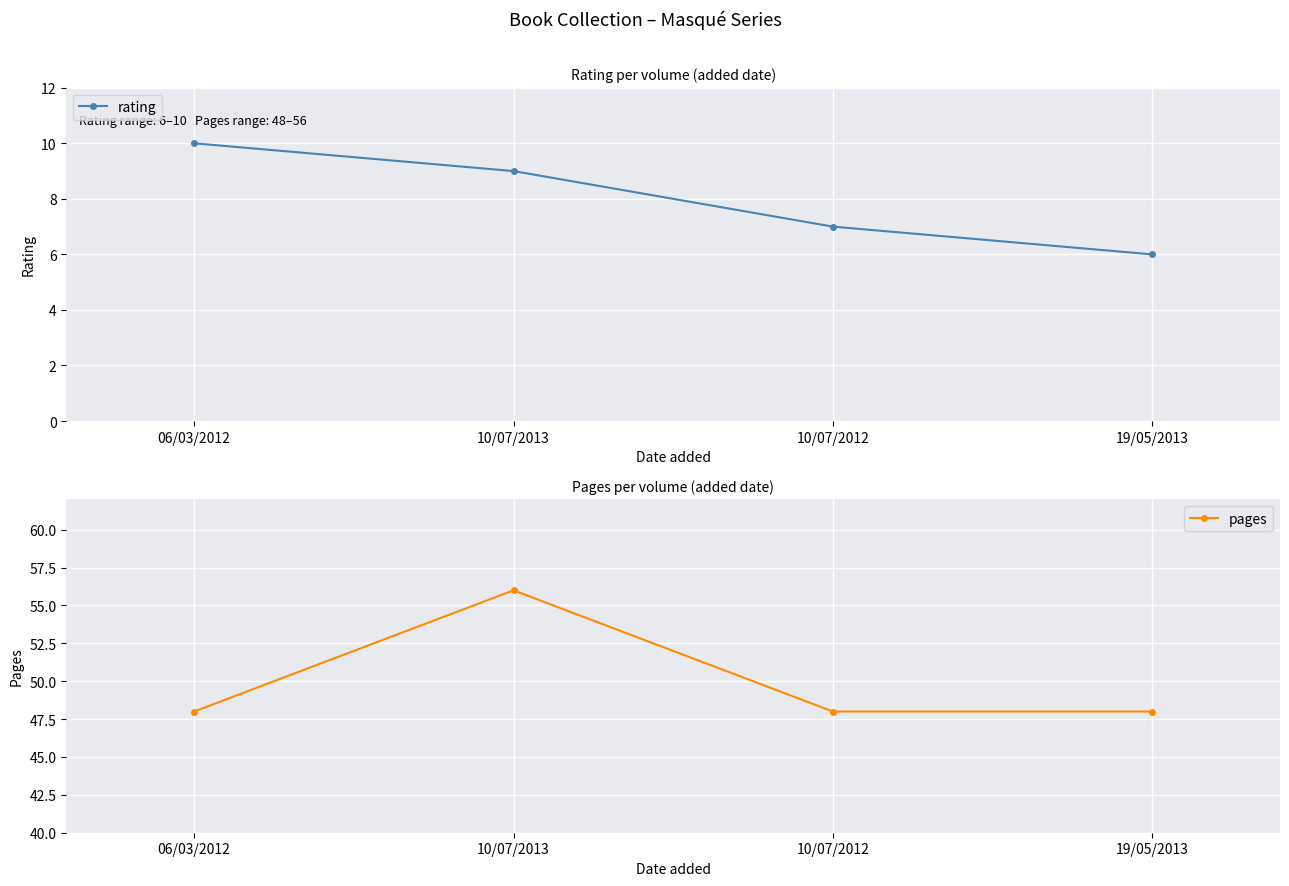

How many distinct data groups are displayed?

2